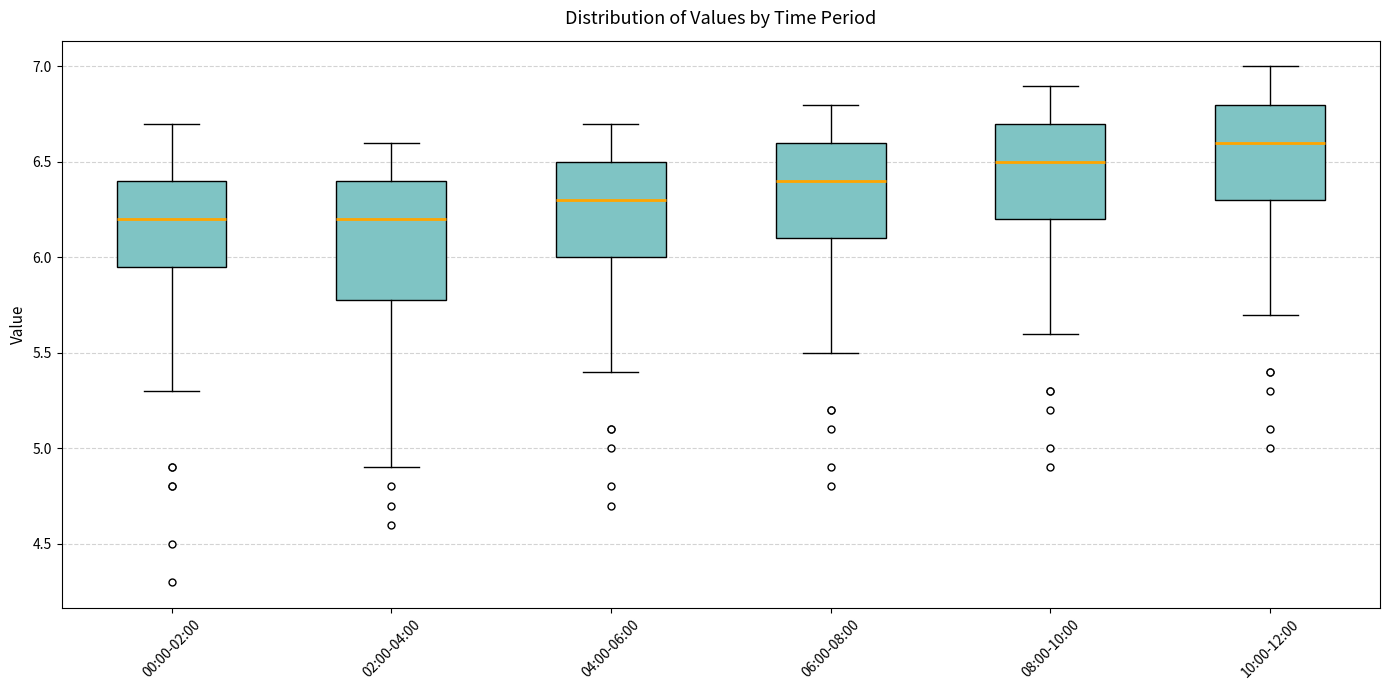

Reading left to right, transcribe this box plot: for each box, give where its median line is, the range the box spans, and where its two whiskers end, as read against the y-axis. The values are not printed on the chart, so give them approximately, as read against the axis.

00:00-02:00: median 6.20, box 5.95 to 6.40, whiskers 5.30 to 6.70
02:00-04:00: median 6.20, box 5.80 to 6.40, whiskers 4.90 to 6.60
04:00-06:00: median 6.30, box 6.00 to 6.50, whiskers 5.40 to 6.70
06:00-08:00: median 6.40, box 6.10 to 6.60, whiskers 5.50 to 6.80
08:00-10:00: median 6.50, box 6.20 to 6.70, whiskers 5.60 to 6.90
10:00-12:00: median 6.60, box 6.30 to 6.80, whiskers 5.70 to 7.00